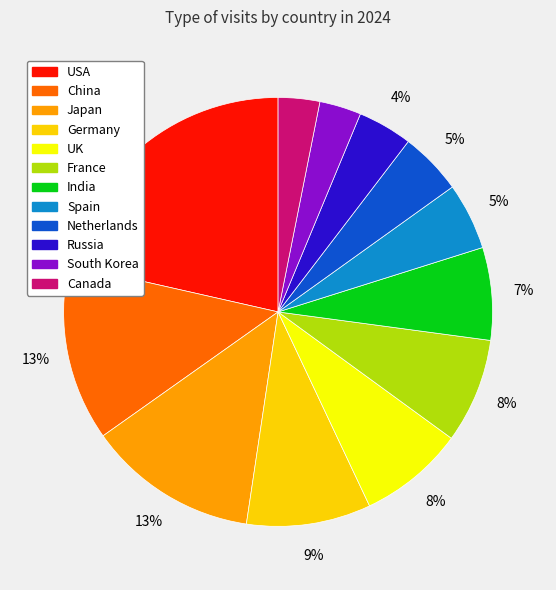

How many slices are in this pie chart?

12